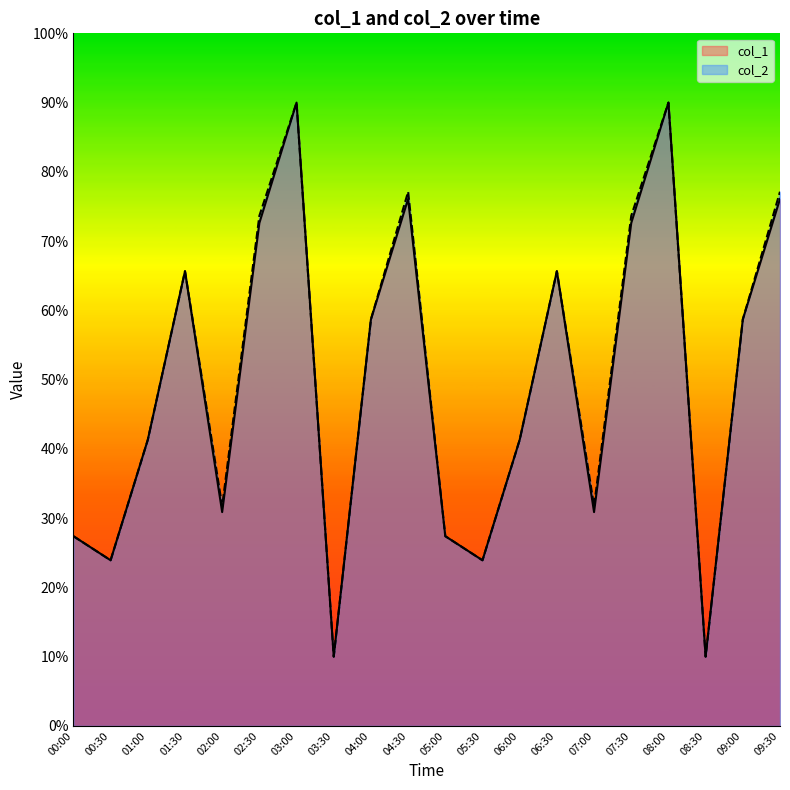

Which series has the largest total across all categories?

col_2